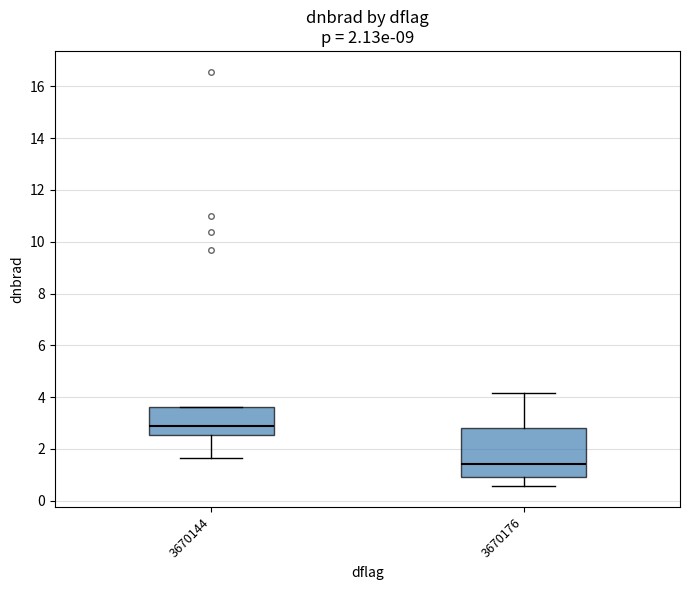

Which box's median line is the lowest?

3670176